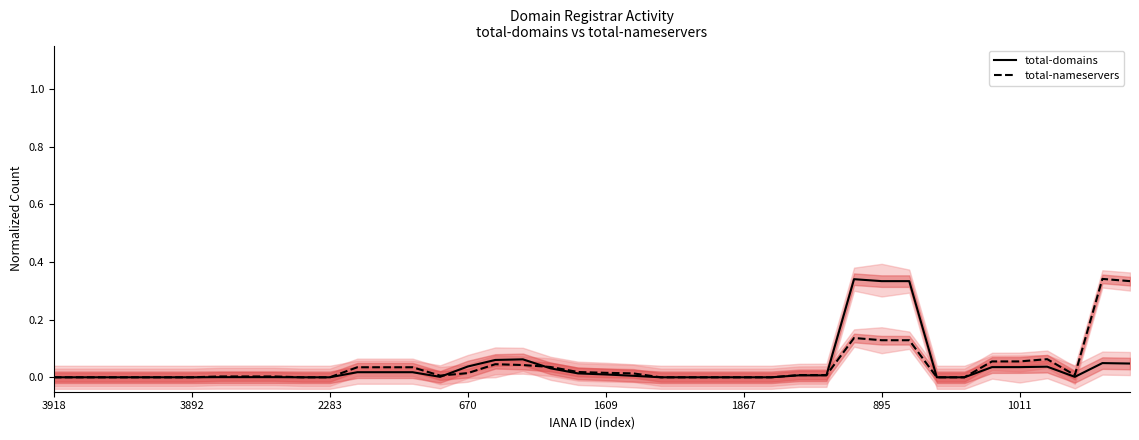

What is the label of the 40th point from the right?

3918